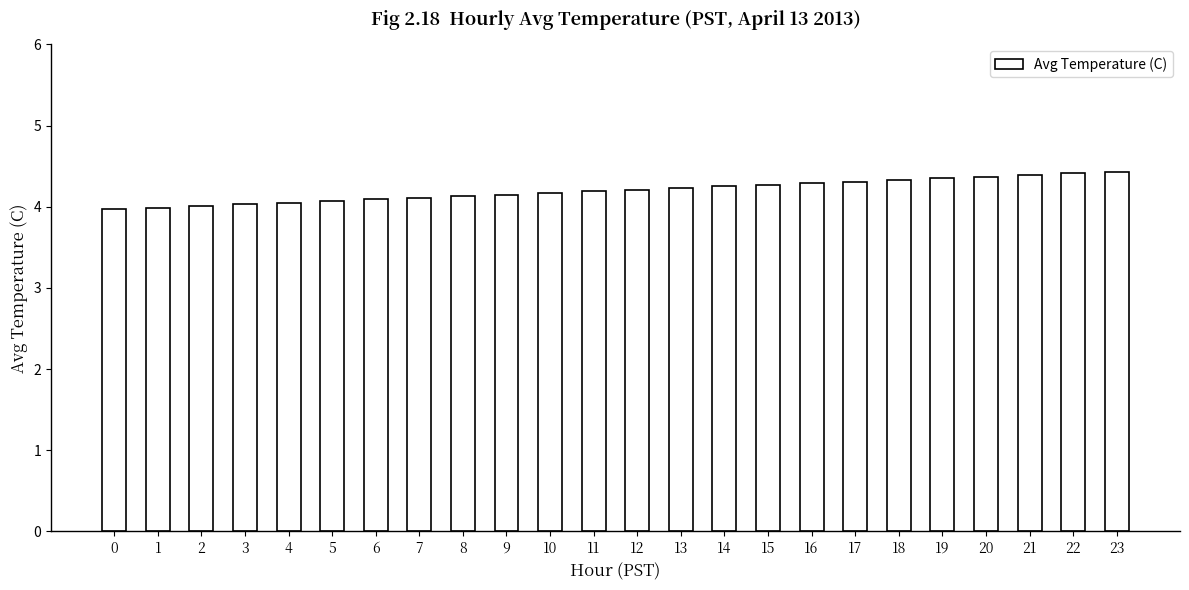

What is the sum of the values at 5 and 8?

8.2